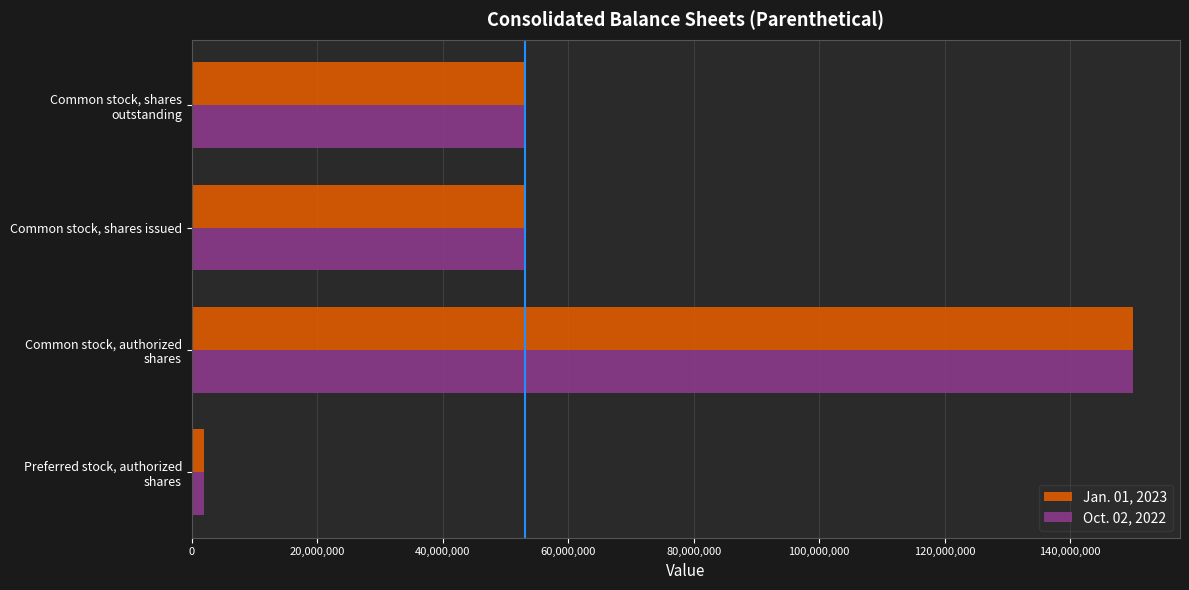

What is the difference between the maximum and second lowest values in the Oct. 02, 2022 series?

97019000